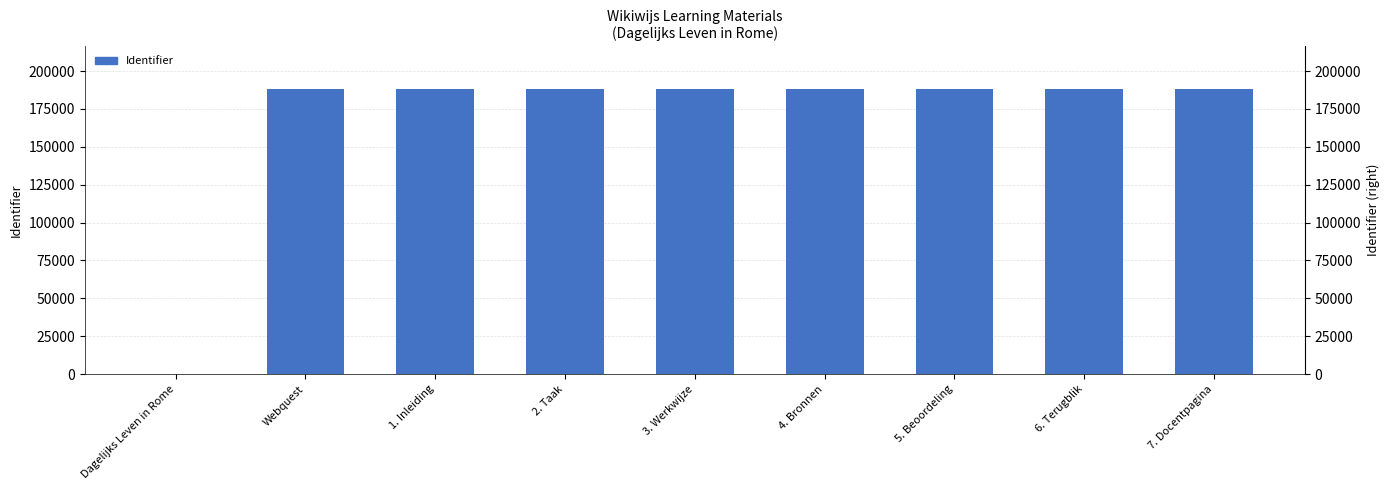

What is the label of the 3rd bar from the right?

5. Beoordeling